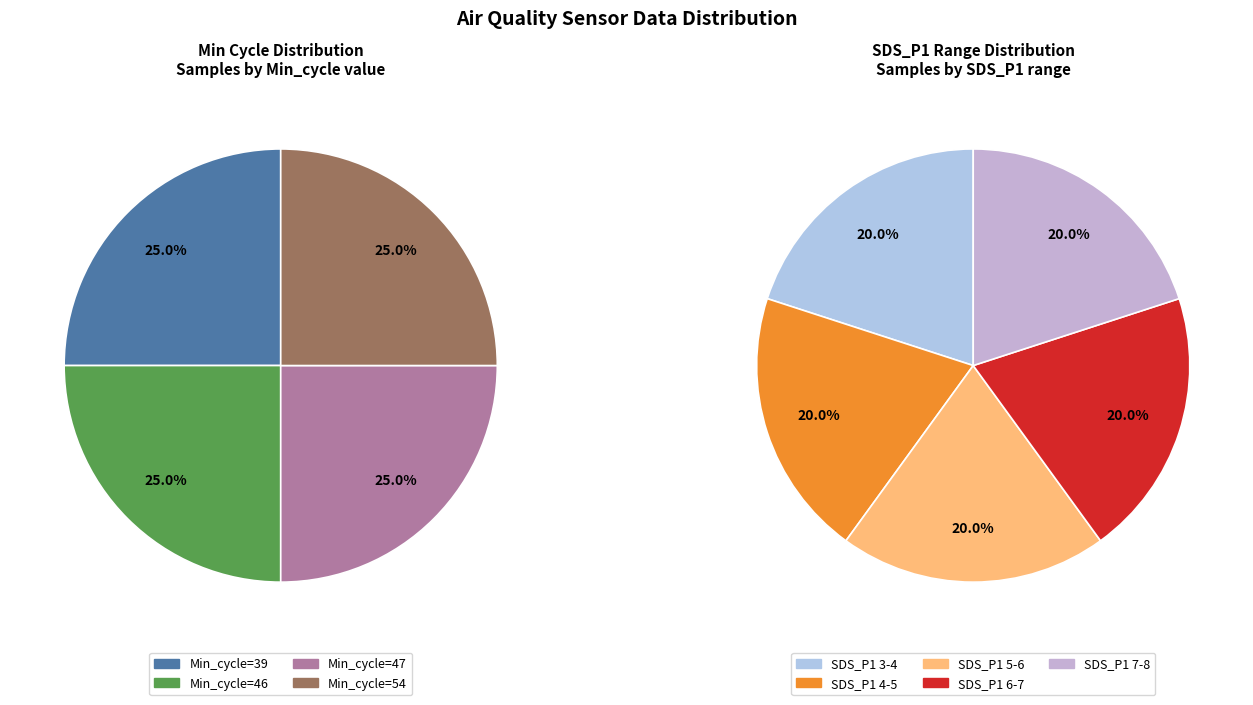

Does any single category account for the majority?

No